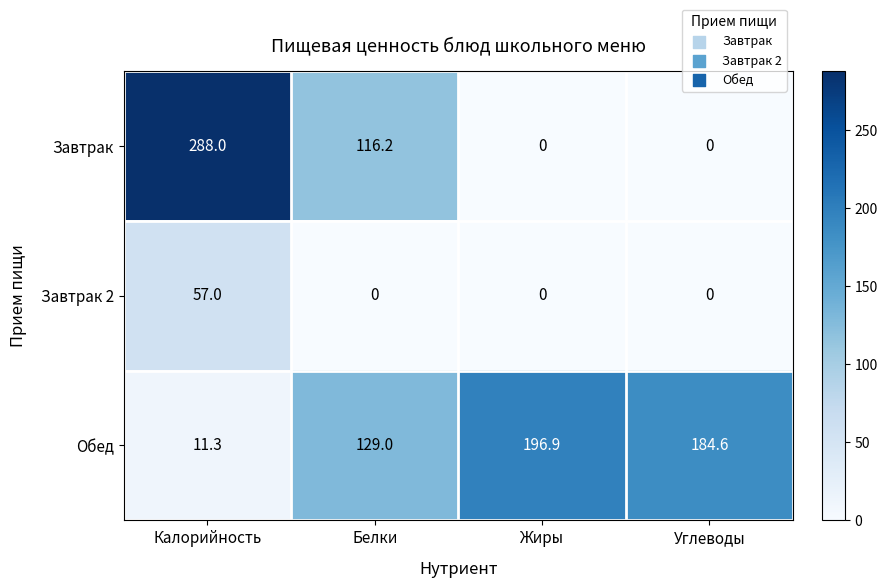

Which series has the largest total across all categories?

Обед